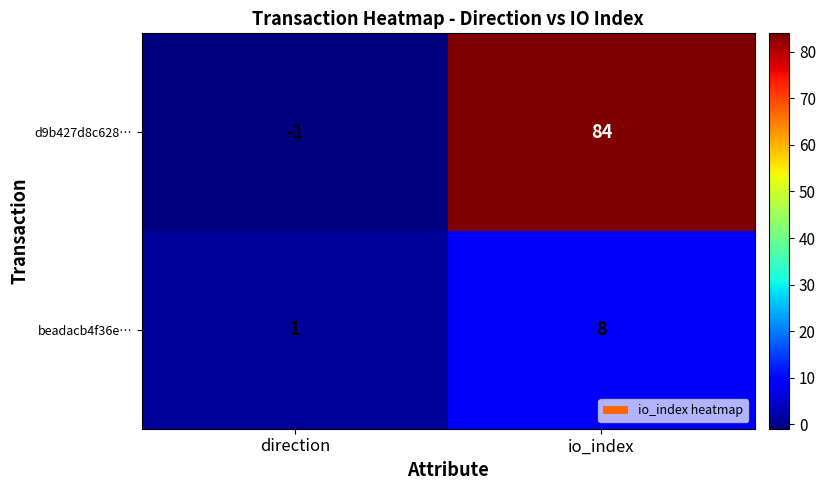

Where is beadacb4f36e… nearest to the value 4?

direction